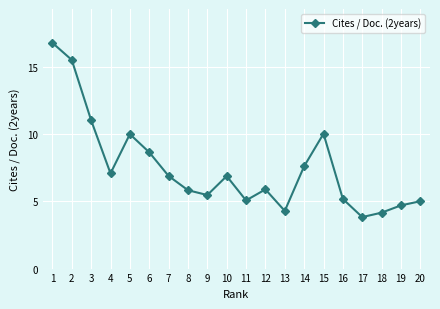

Is it true that the value at 15 is 2.9?

False